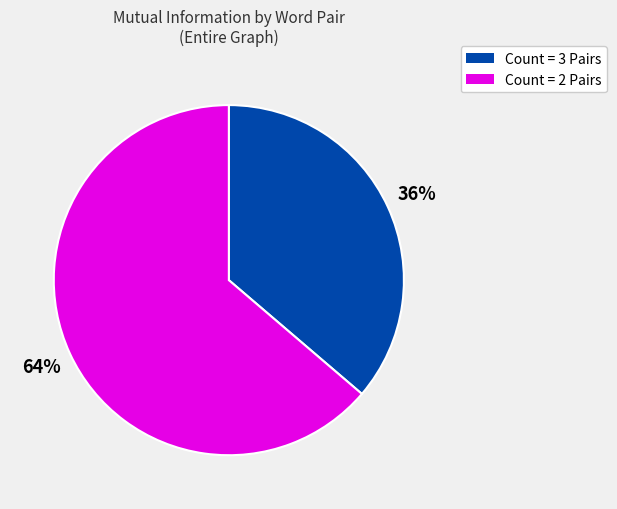

To the nearest percent, what is the average slice percentage?

50%